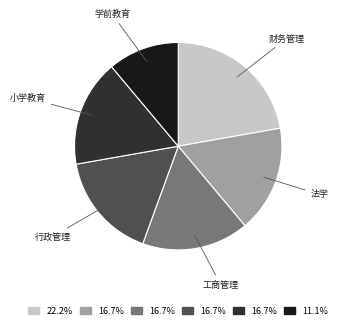

Is there any slice that represents more than half of the pie?

No